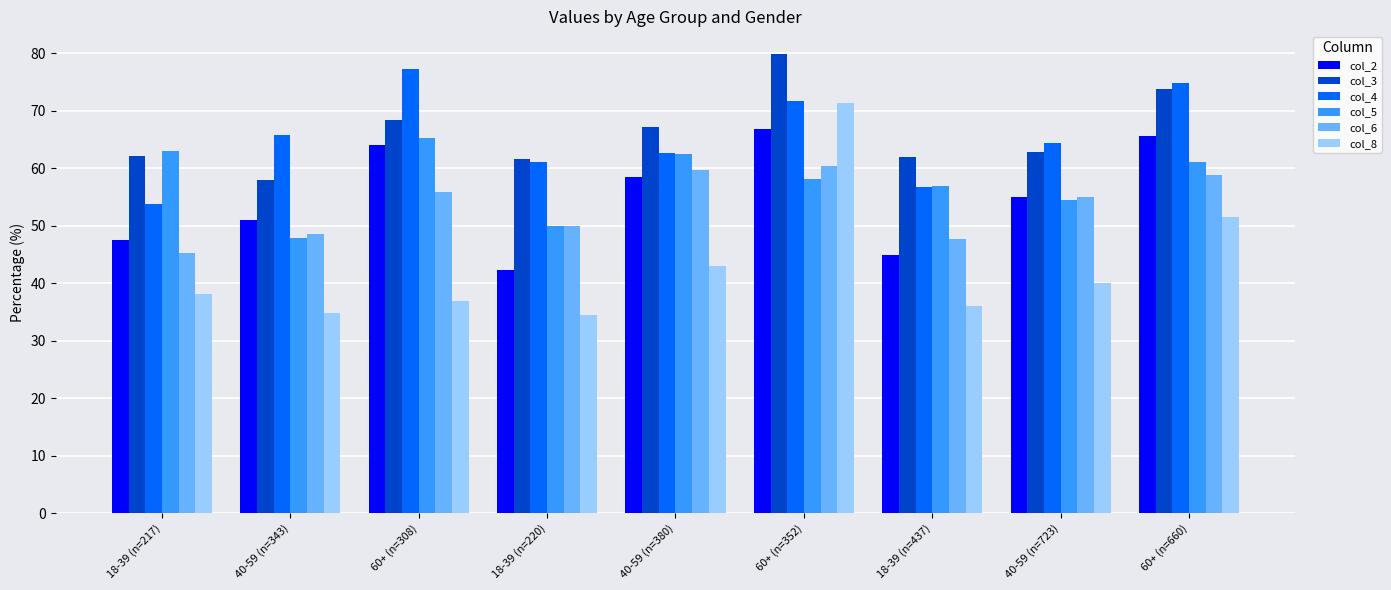

True or false: col_2 has a value of 58.4 at 40-59 (n=380).

True